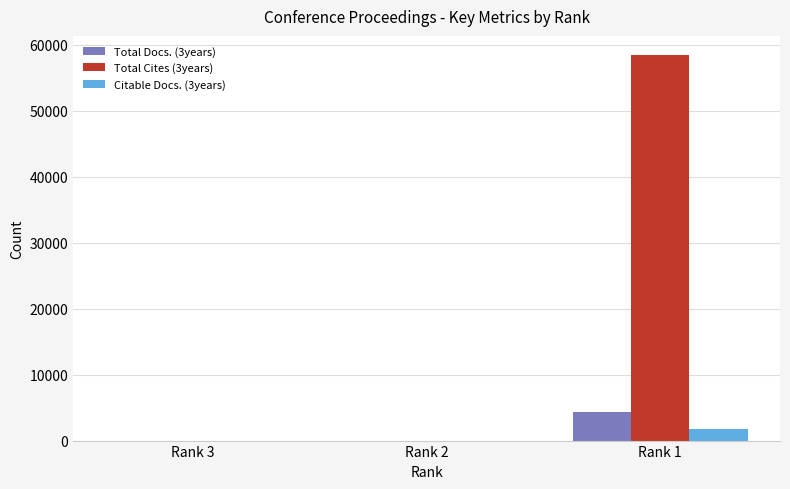

How many groups of bars are there?

3